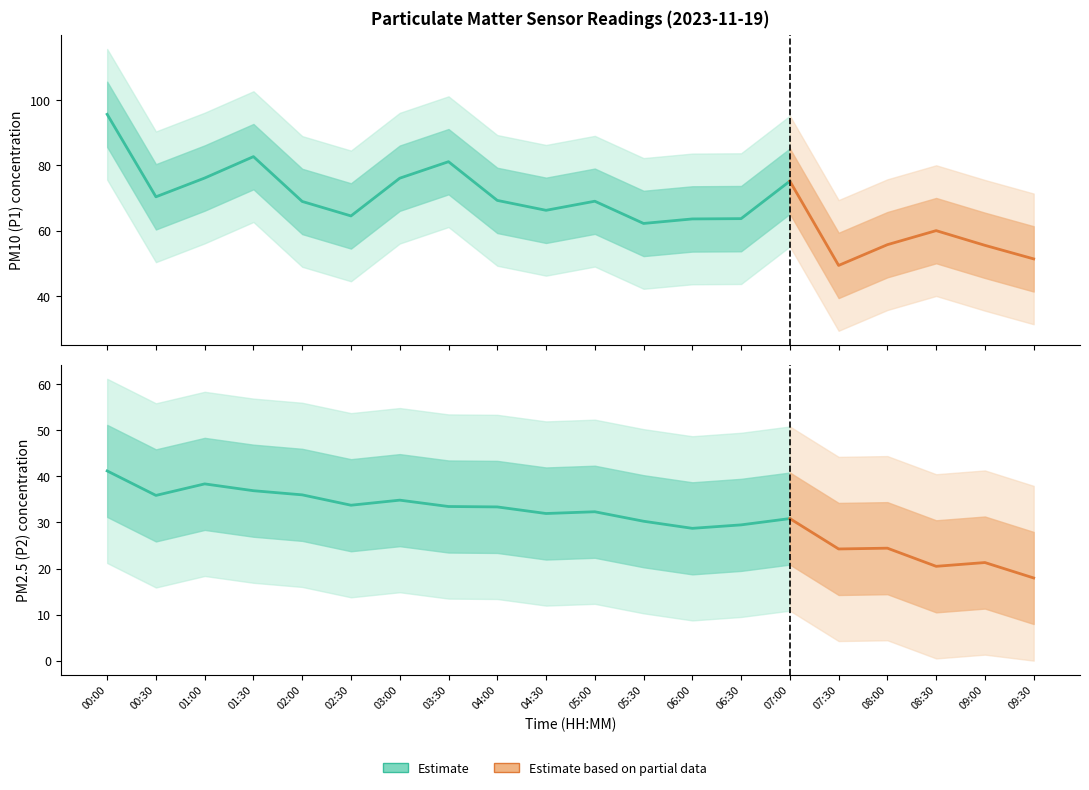

True or false: P1 and P2 cross at least once.

False